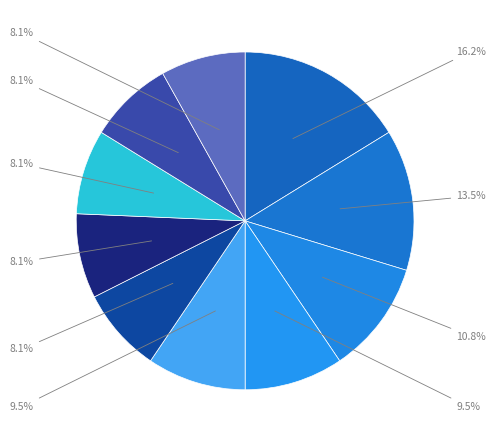

How many segments does this pie chart have?

10